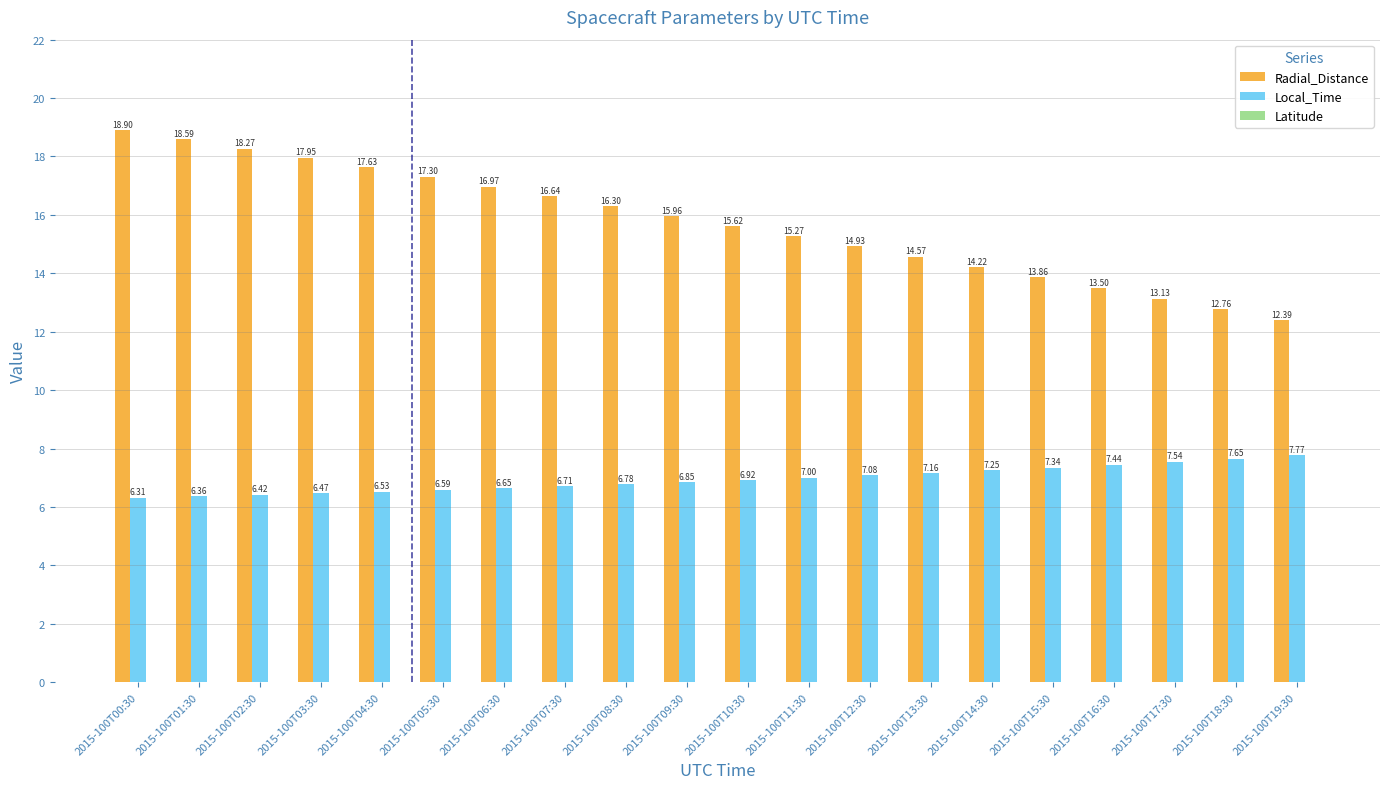

The value of Local_Time at 2015-100T00:30 is 6.3. True or false?

True